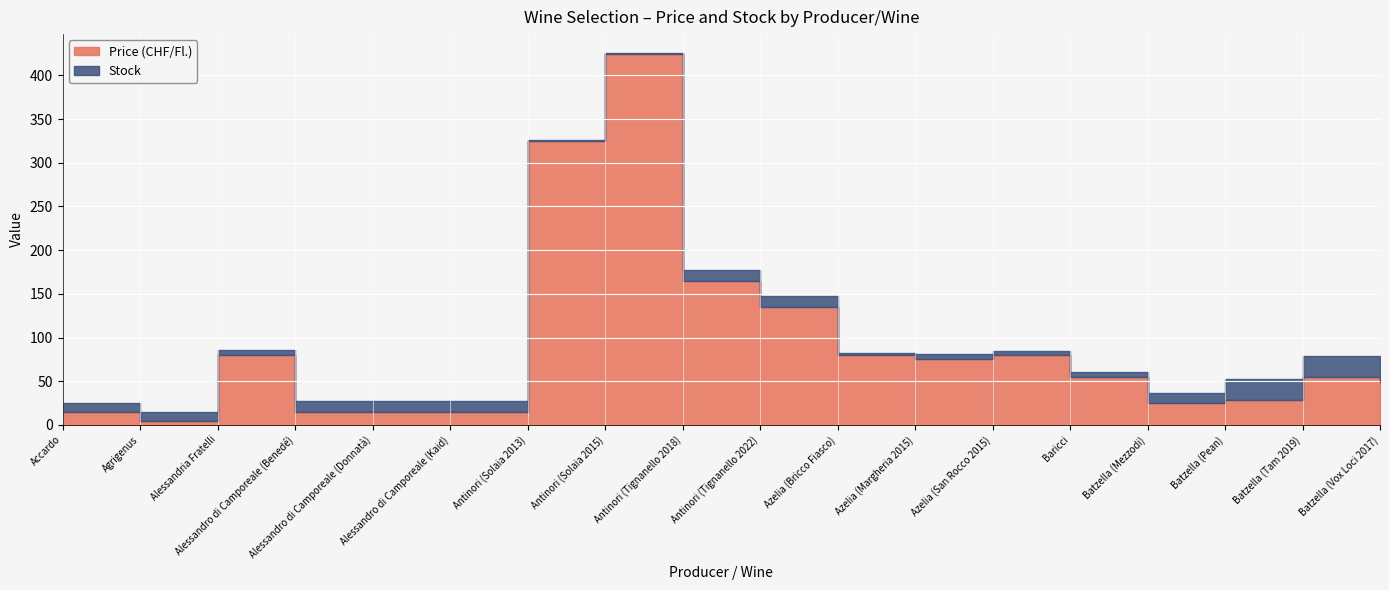

What is the difference between the highest and lowest values at Agrigenus?

5.5